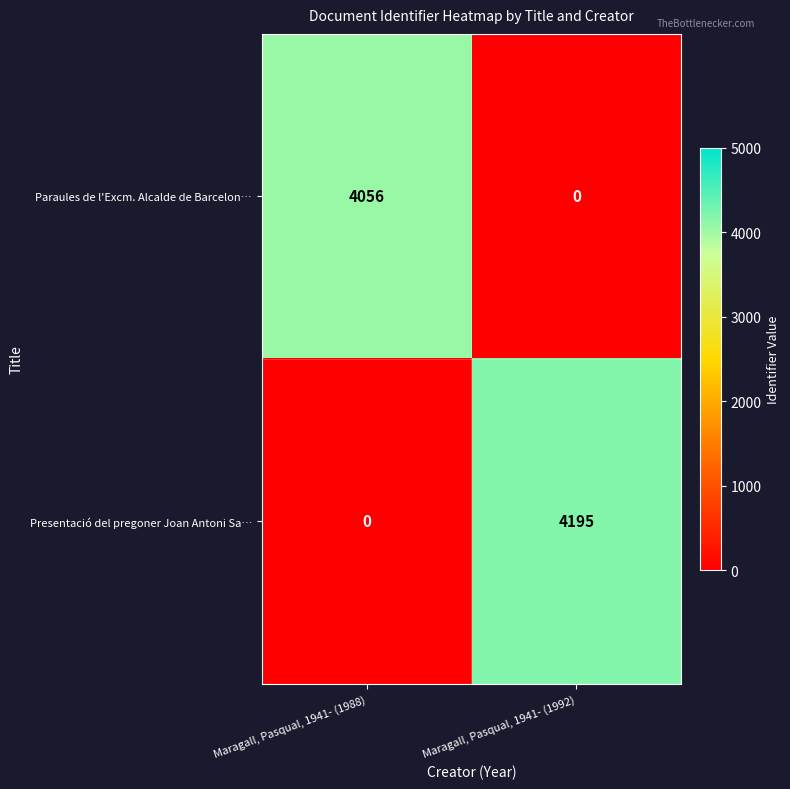

The Presentació del pregoner Joan Antoni Sa… series shows 2496 at Maragall, Pasqual, 1941- (1988). True or false?

False